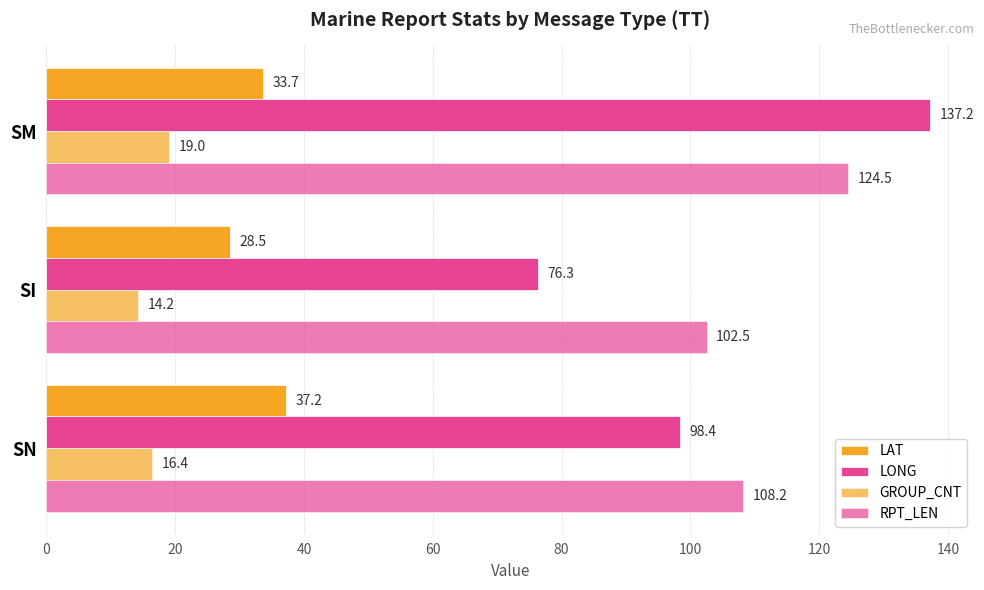

At how many categories does at least one series exceed 27?

3